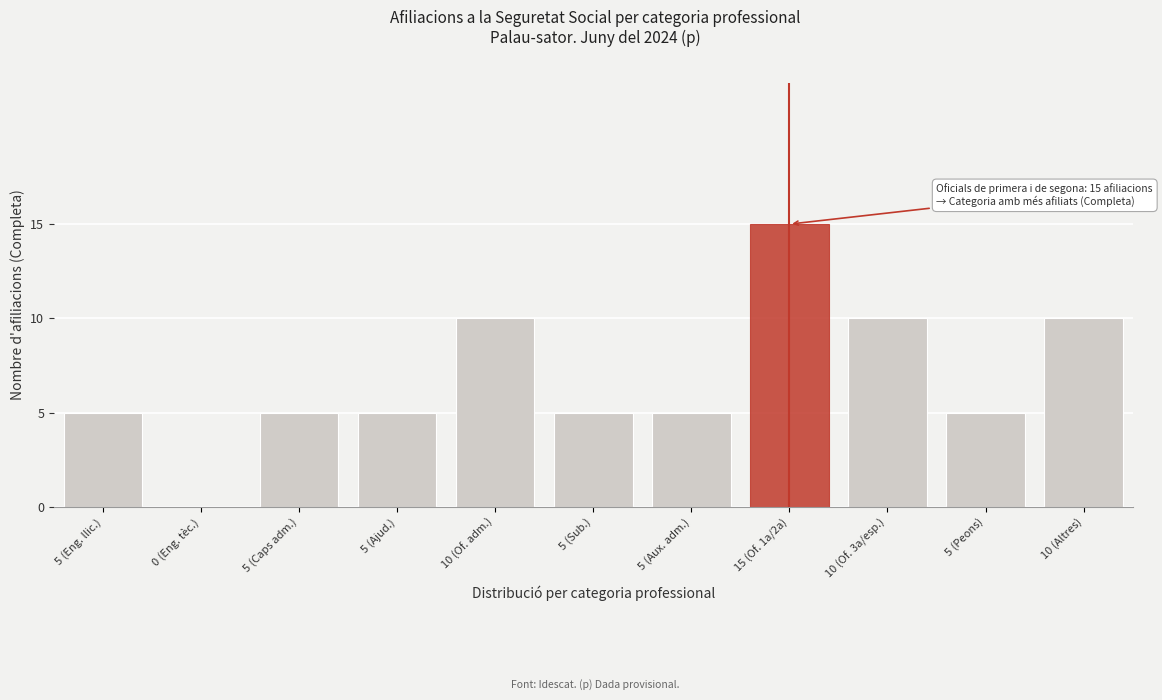

Reading left to right, transcribe all the data shown in this chart.

5 (Eng. llic.)=5	0 (Eng. tèc.)=0	5 (Caps adm.)=5	5 (Ajud.)=5	10 (Of. adm.)=10	5 (Sub.)=5	5 (Aux. adm.)=5	15 (Of. 1a/2a)=15	10 (Of. 3a/esp.)=10	5 (Peons)=5	10 (Altres)=10